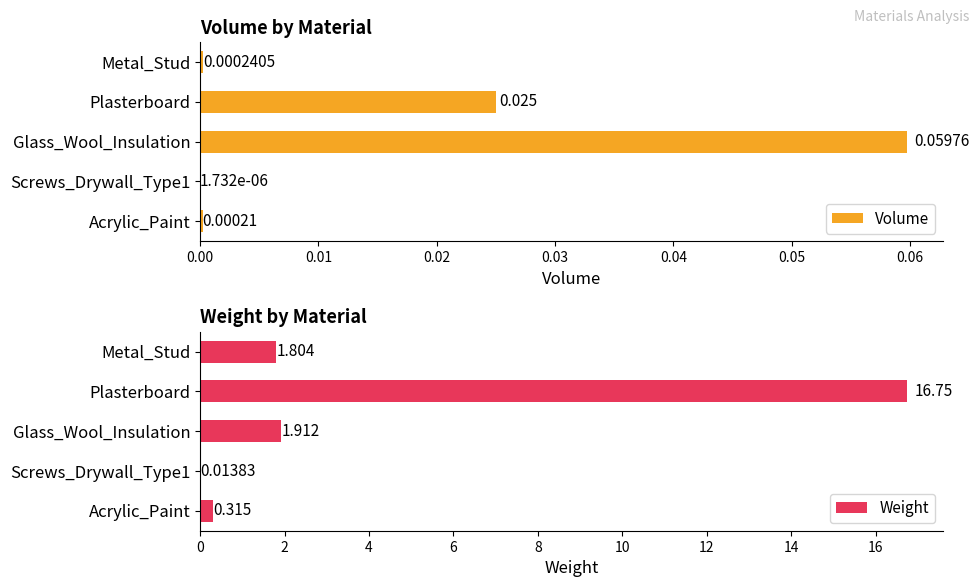

What are all the series names shown in the legend?

Volume, Weight